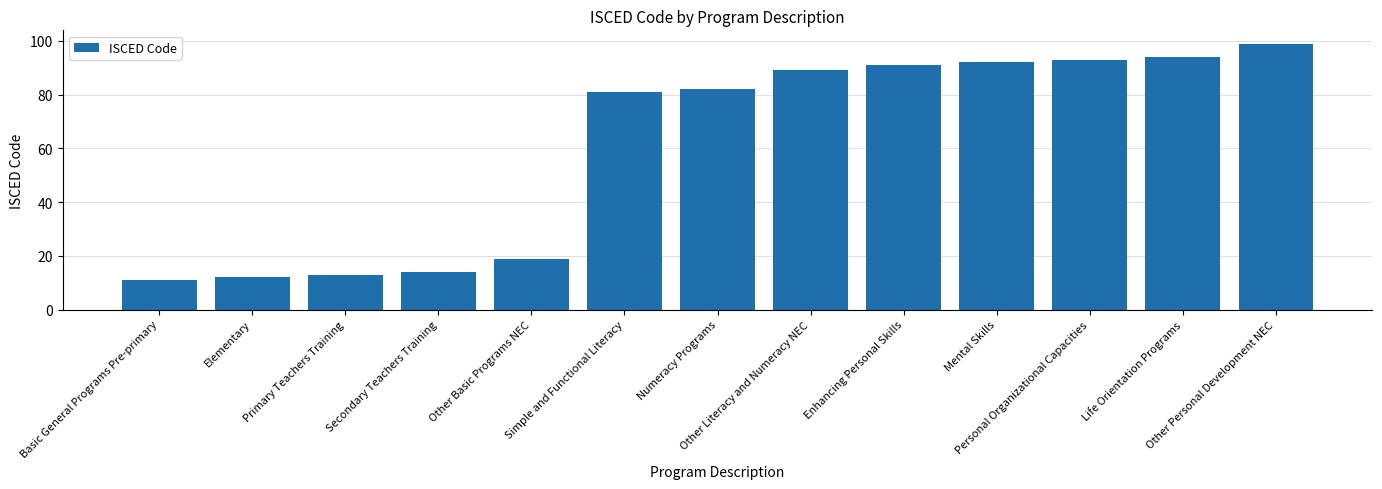

What value does the data have at Other Basic Programs NEC, to the nearest 10?

20